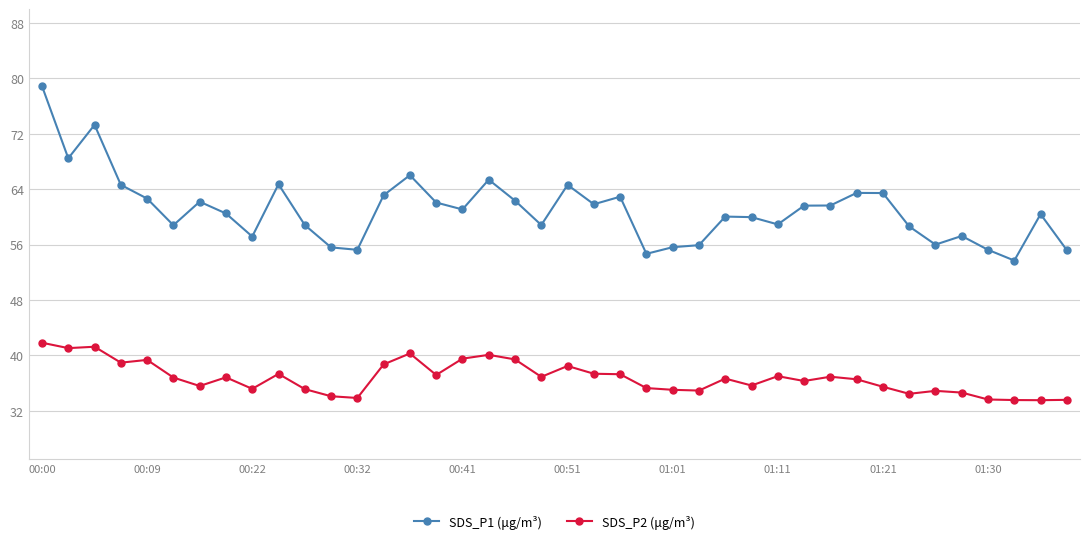

Which series has the largest total across all categories?

SDS_P1 (μg/m³)